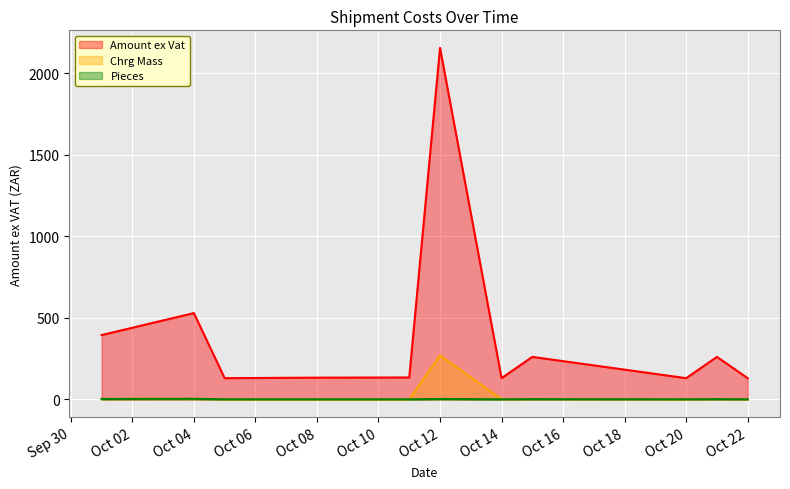

What is the minimum value shown in the chart?

1.0